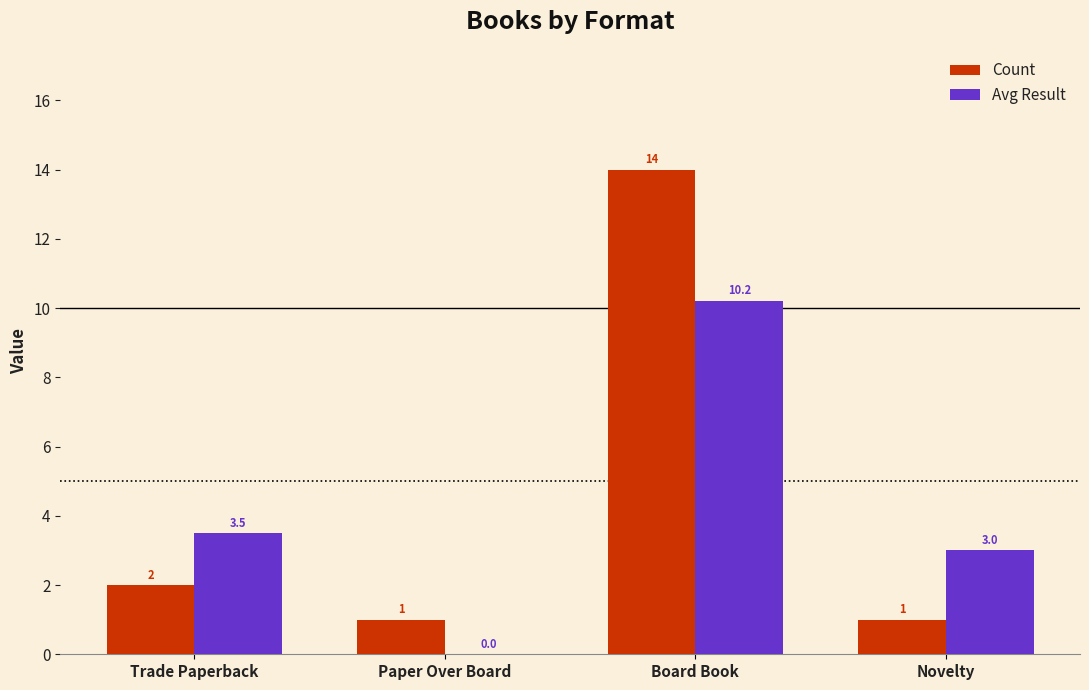

At which label does Count reach its peak?

Board Book